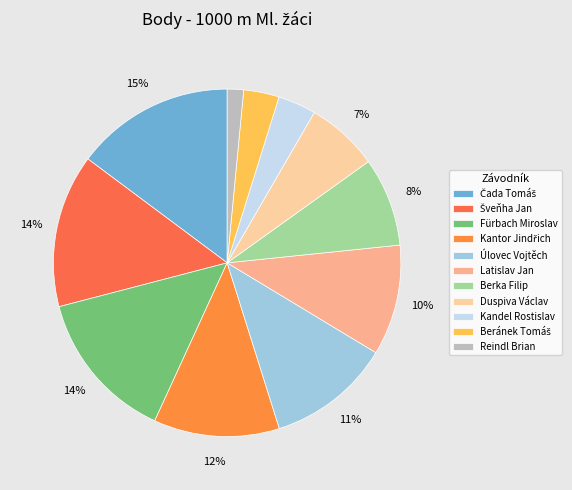

What is the change in value from Čada Tomáš to Latislav Jan?

-134